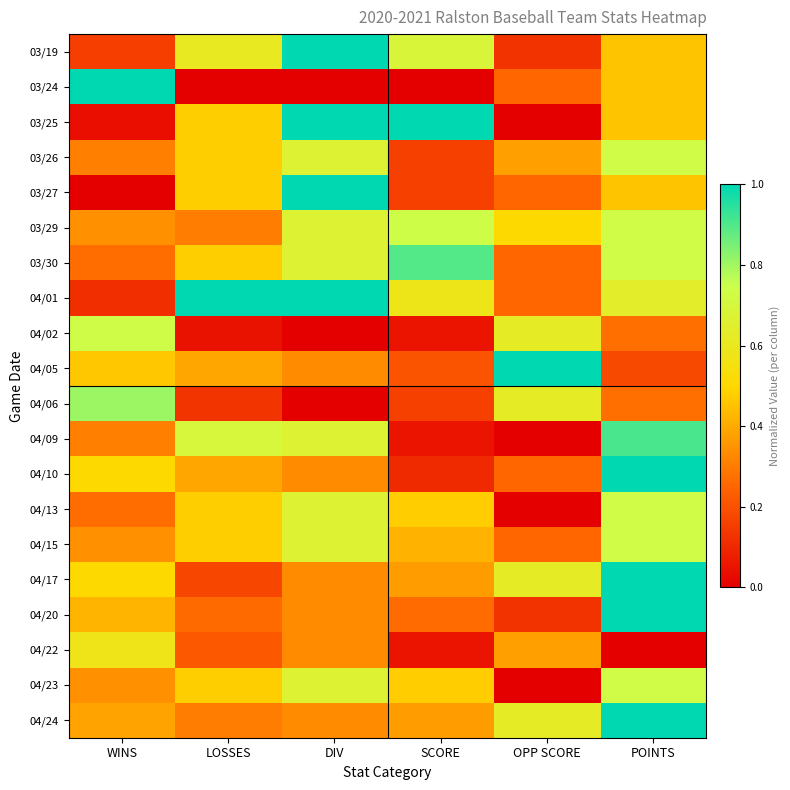

Which series has the largest total across all categories?

04/01